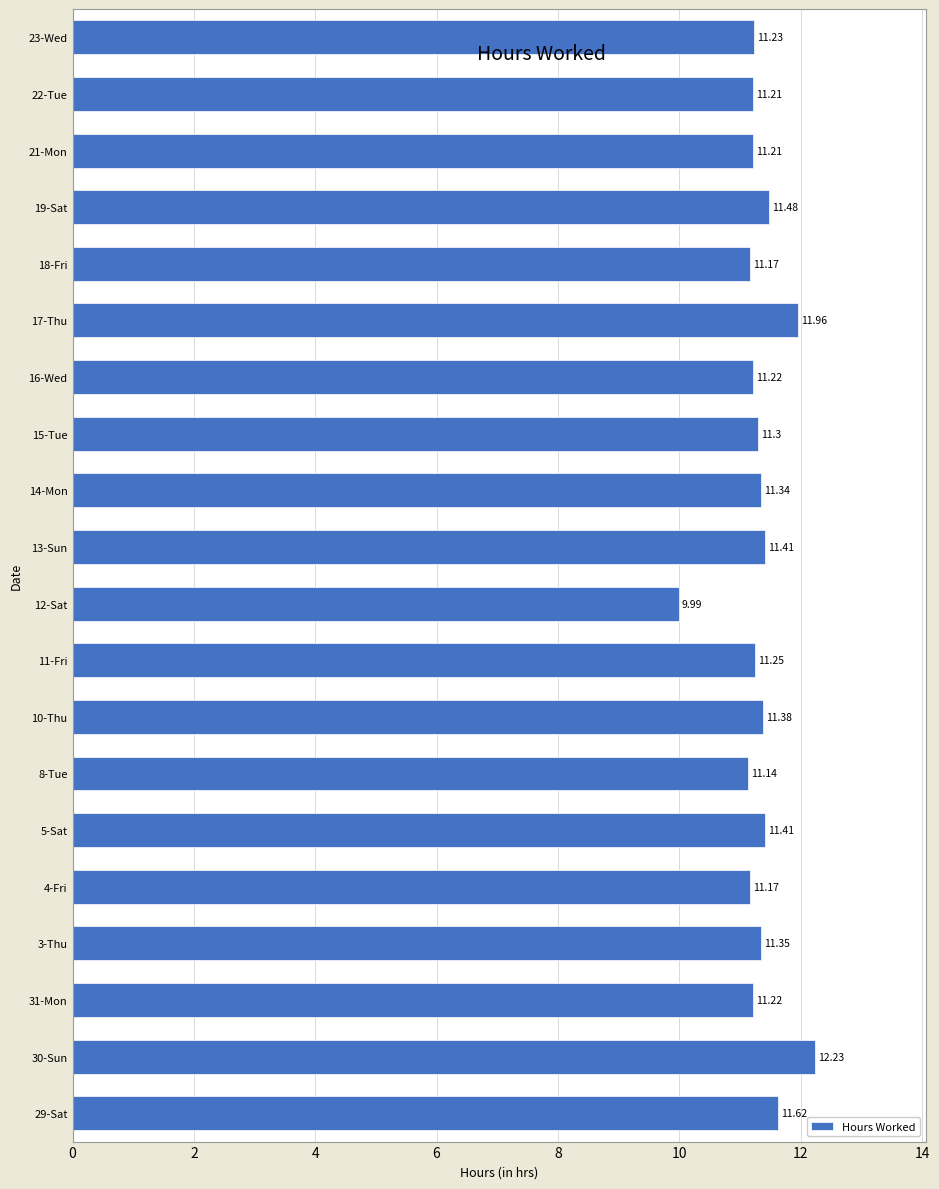

Which has a higher value, 10-Thu or 21-Mon?

10-Thu